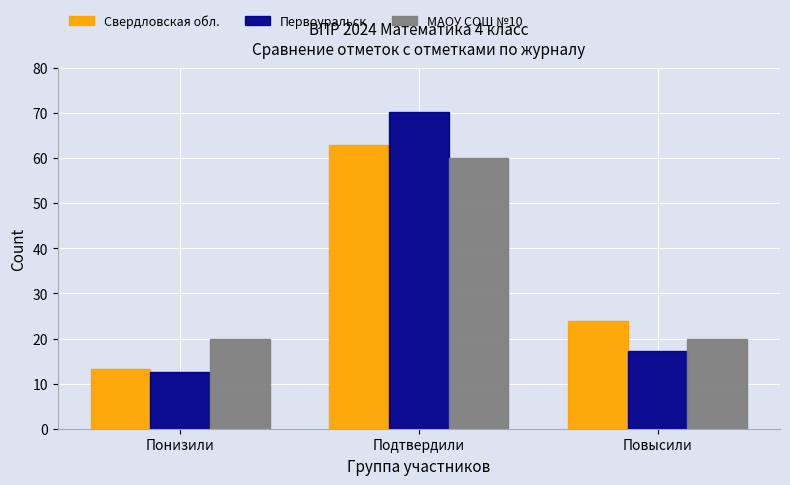

What is the greatest value displayed?

70.2